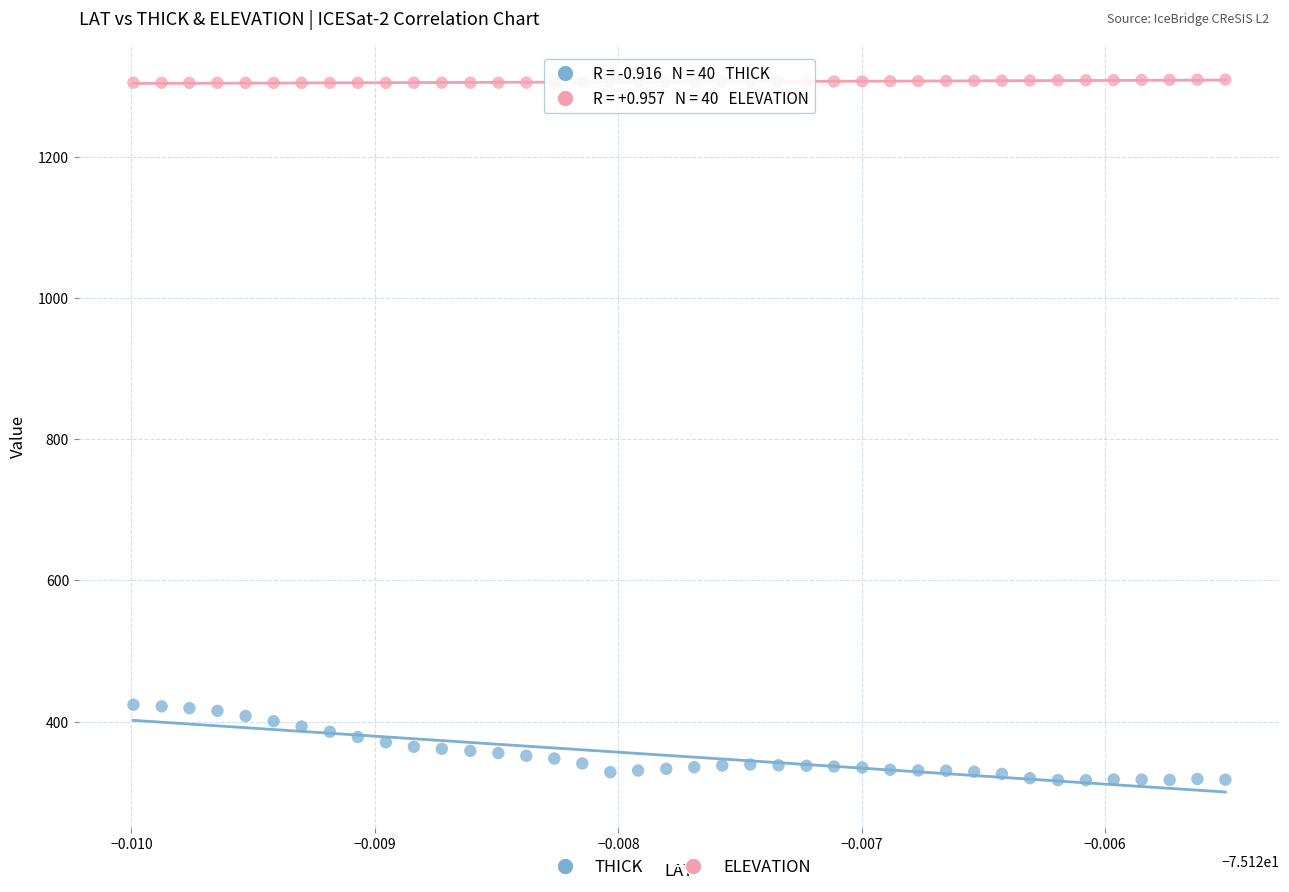

Which series has the widest spread of Y values?

THICK